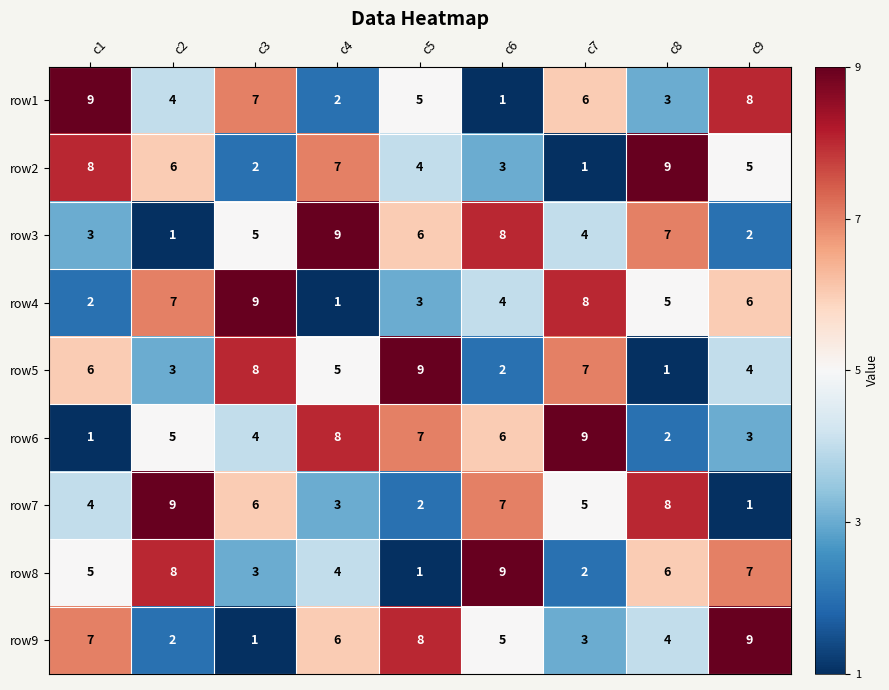

Is it true that row8 equals 3 at c3?

True